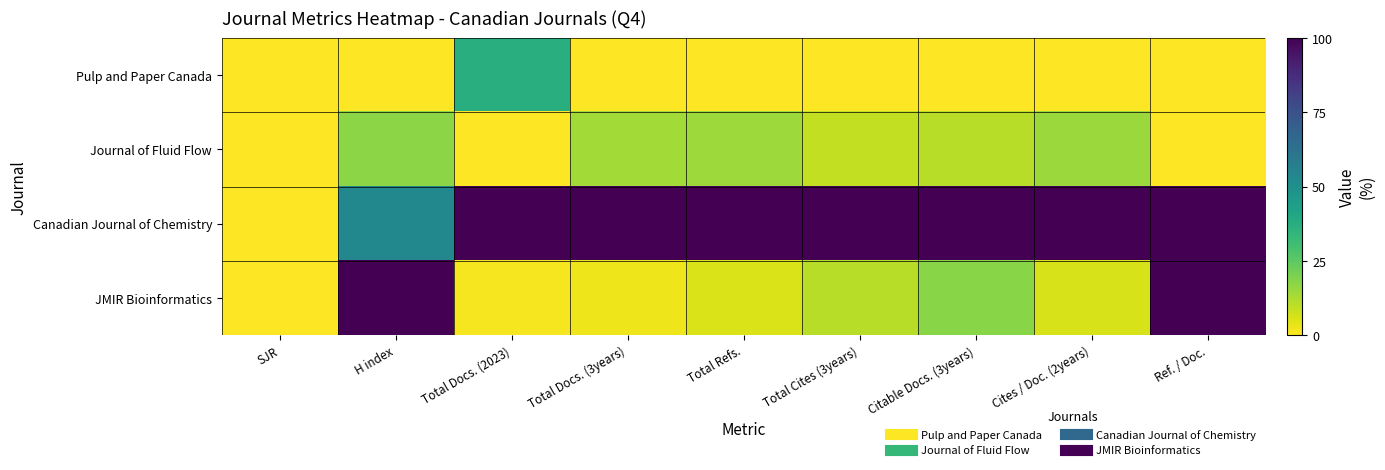

List the series in order of their peak value, highest first.

Canadian Journal of Chemistry, JMIR Bioinformatics, Pulp and Paper Canada, Journal of Fluid Flow